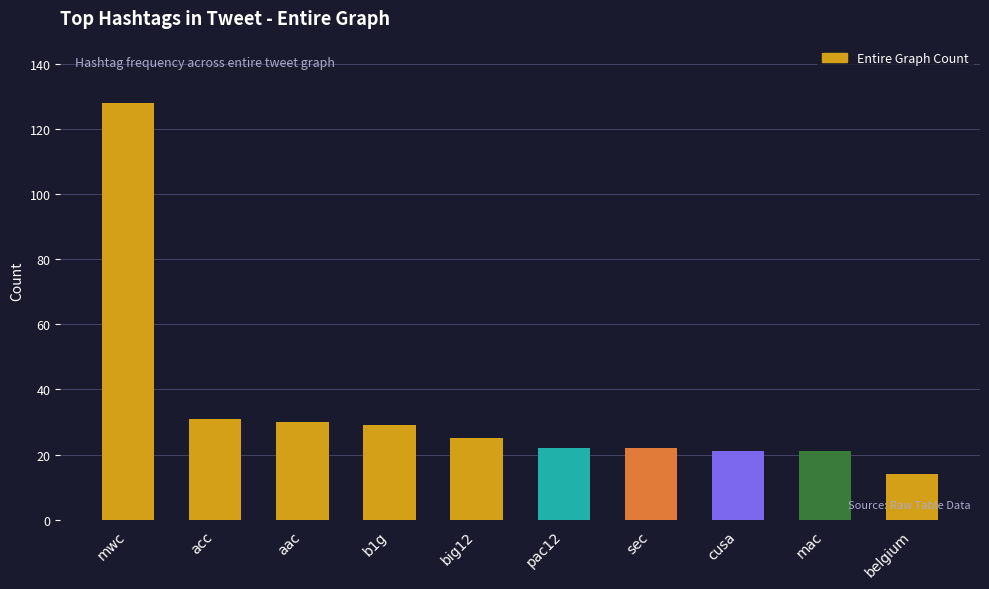

How many bars are there in total?

10